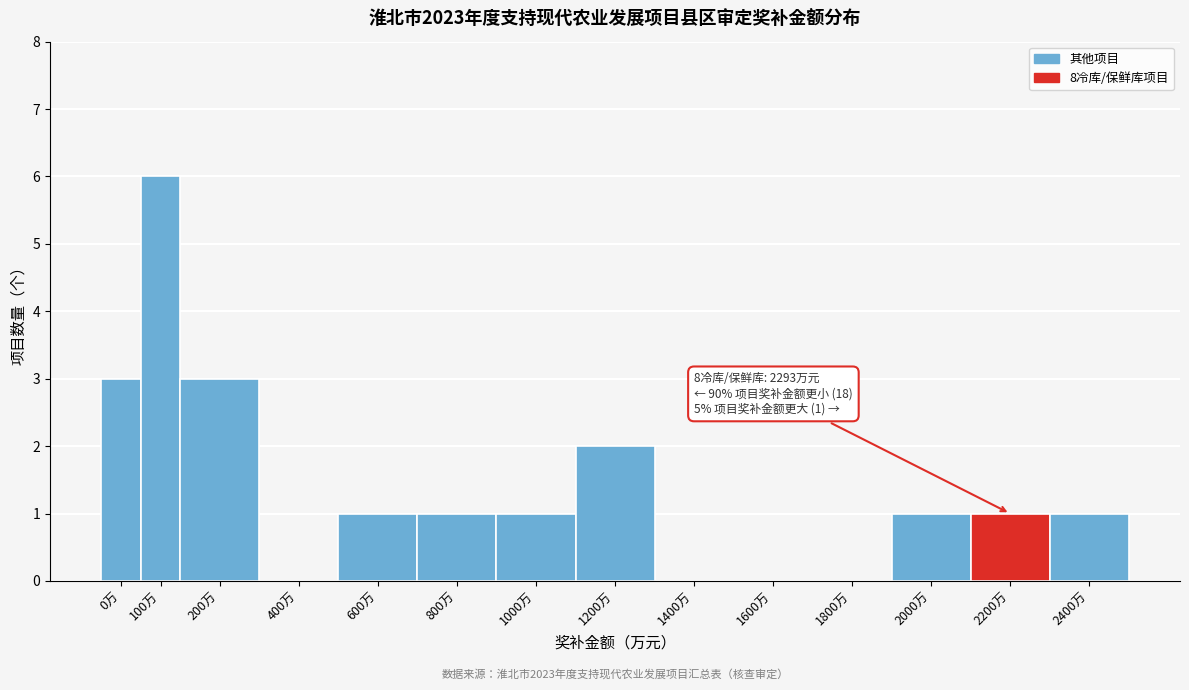

Reading left to right, list all the values displayed in this chart.

0万=3	100万=6	200万=3	400万=0	600万=1	800万=1	1000万=1	1200万=2	1400万=0	1600万=0	1800万=0	2000万=1	2200万=1	2400万=1